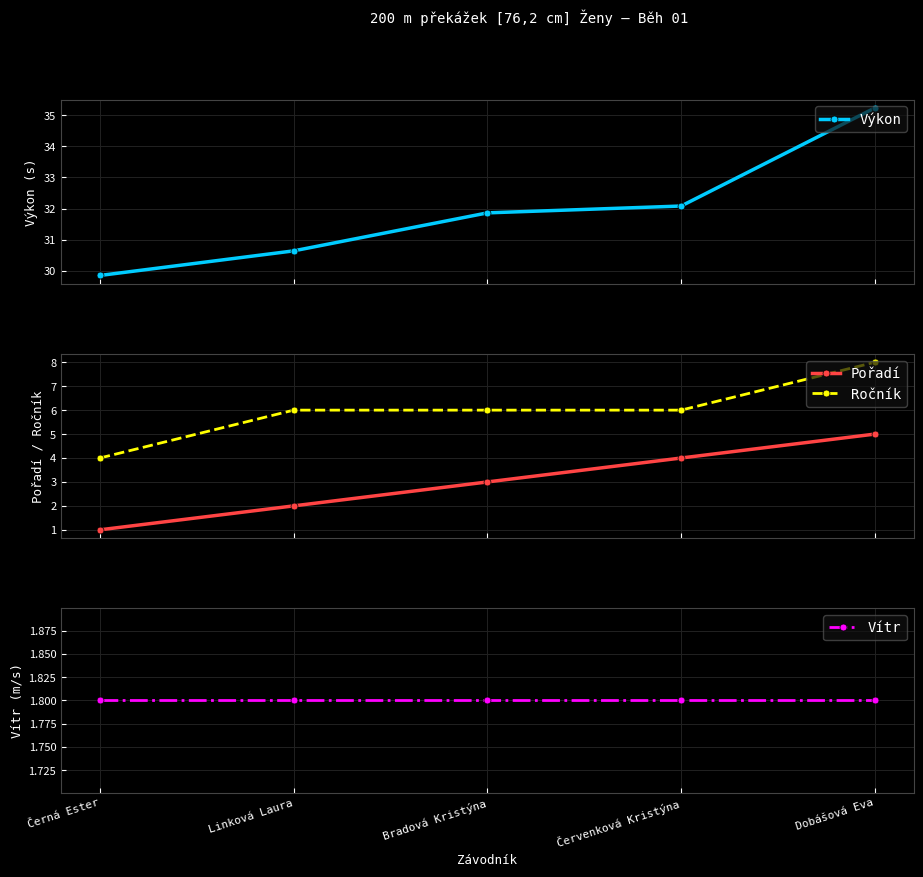

Where is Ročník nearest to the value 6?

Linková Laura